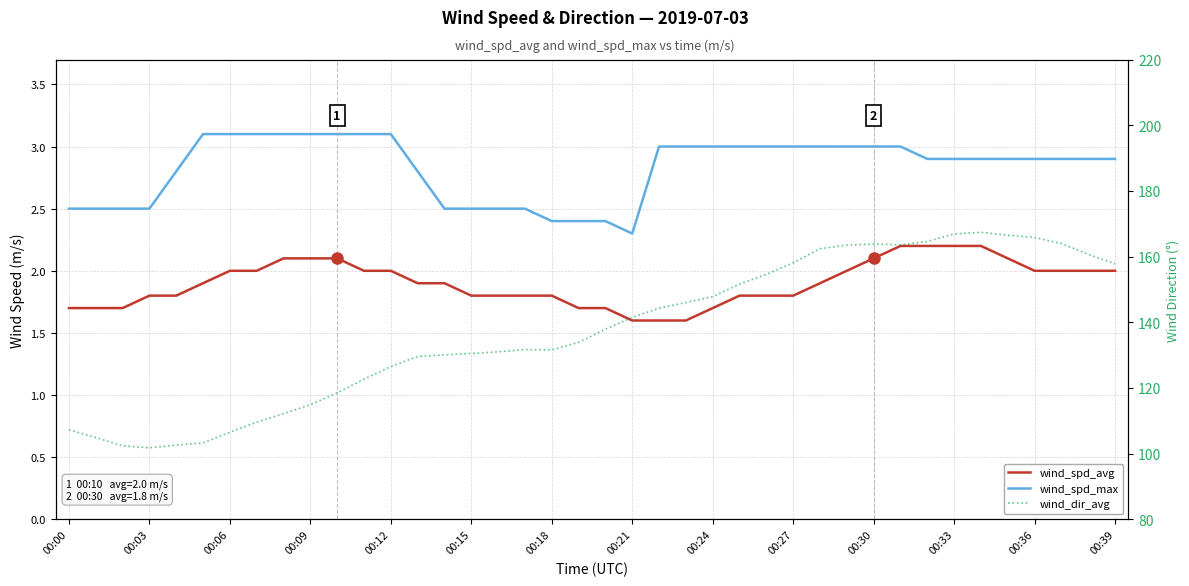

Rank the series by their maximum value, from lowest to highest.

wind_spd_avg, wind_spd_max, wind_dir_avg